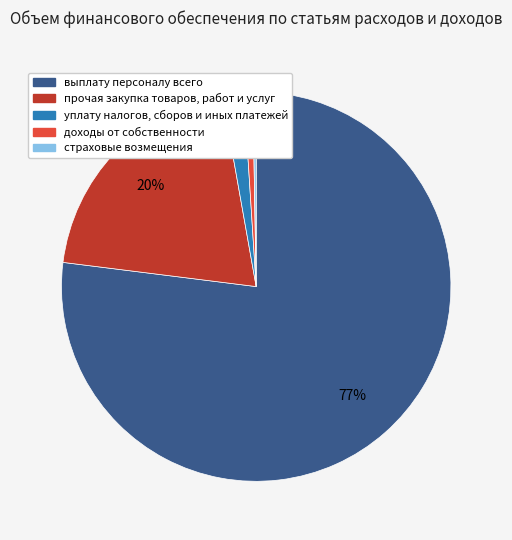

What is the largest slice in the pie chart?

выплату персоналу всего